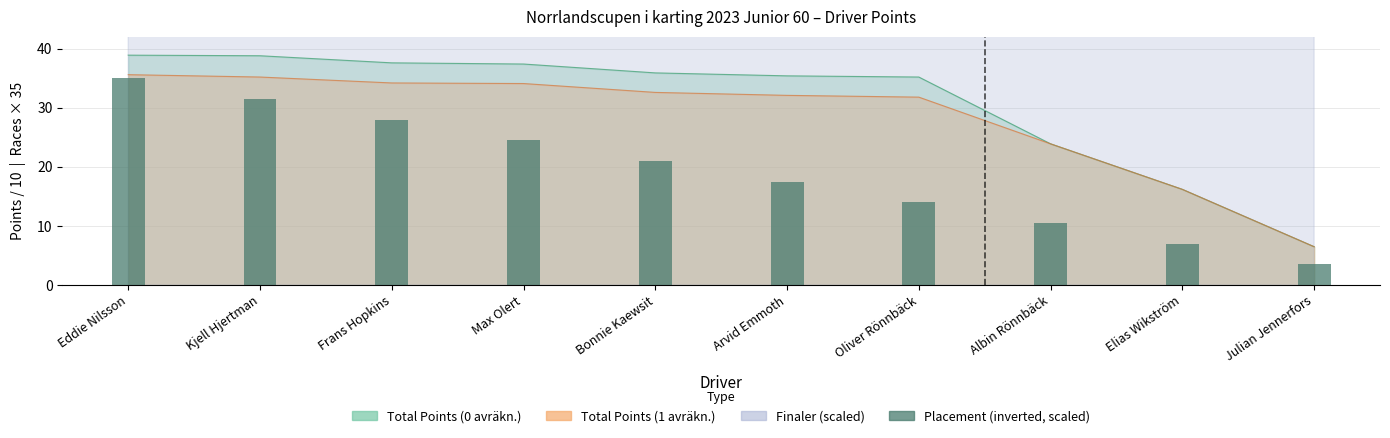

Approximately how many times larger is the value at Albin Rönnbäck compared to Oliver Rönnbäck?

0.8